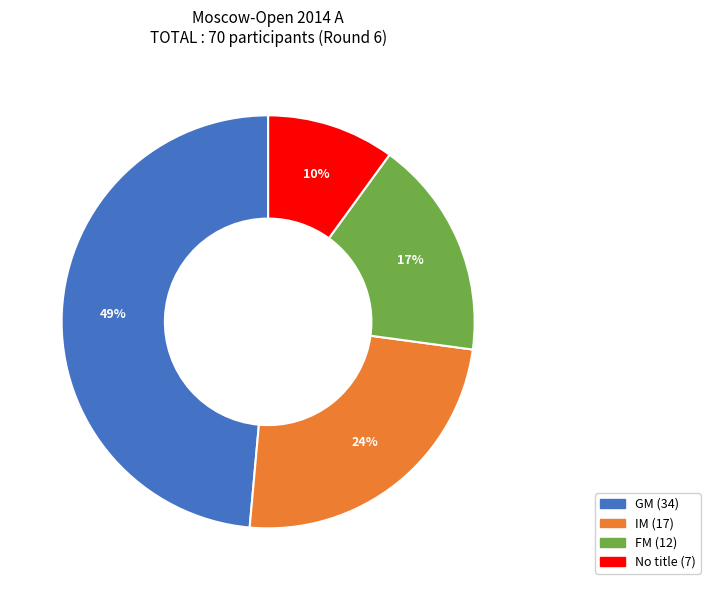

Is there a majority slice in this chart?

No